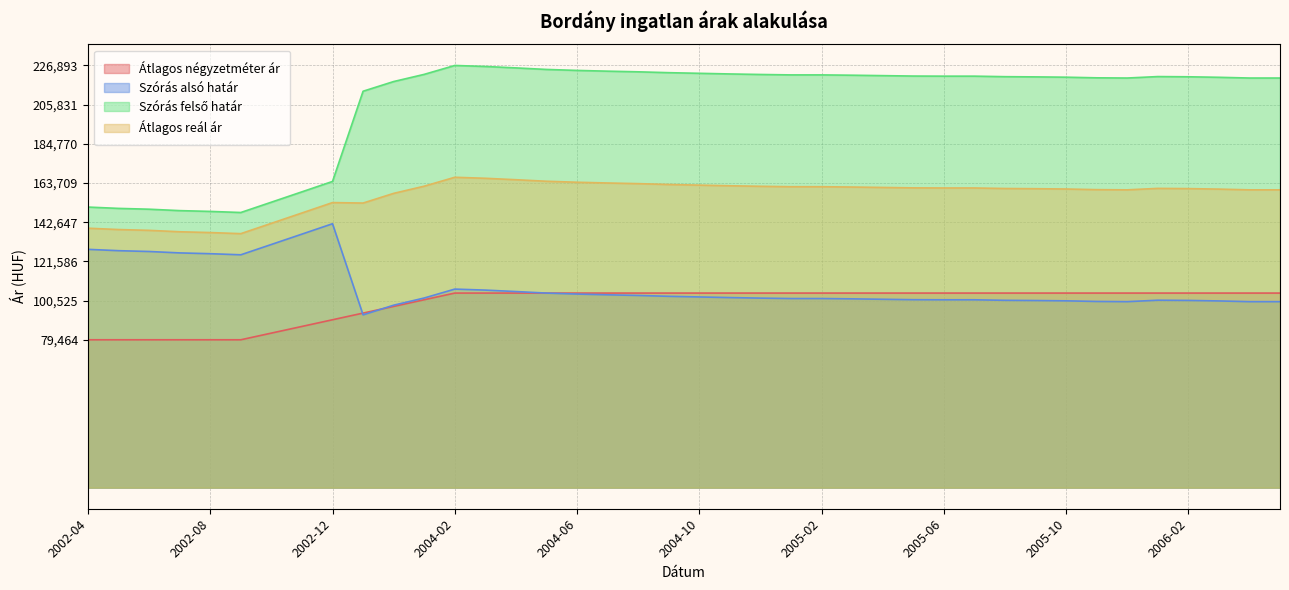

How many lines are shown in the chart?

4